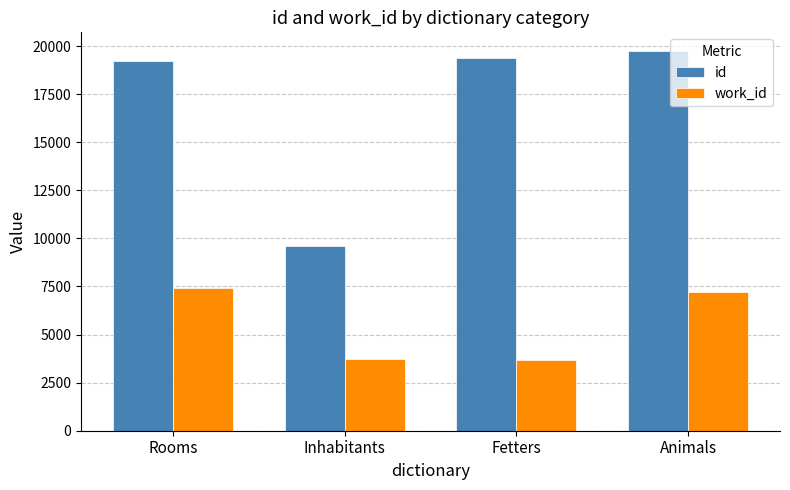

What are all the series names shown in the legend?

id, work_id